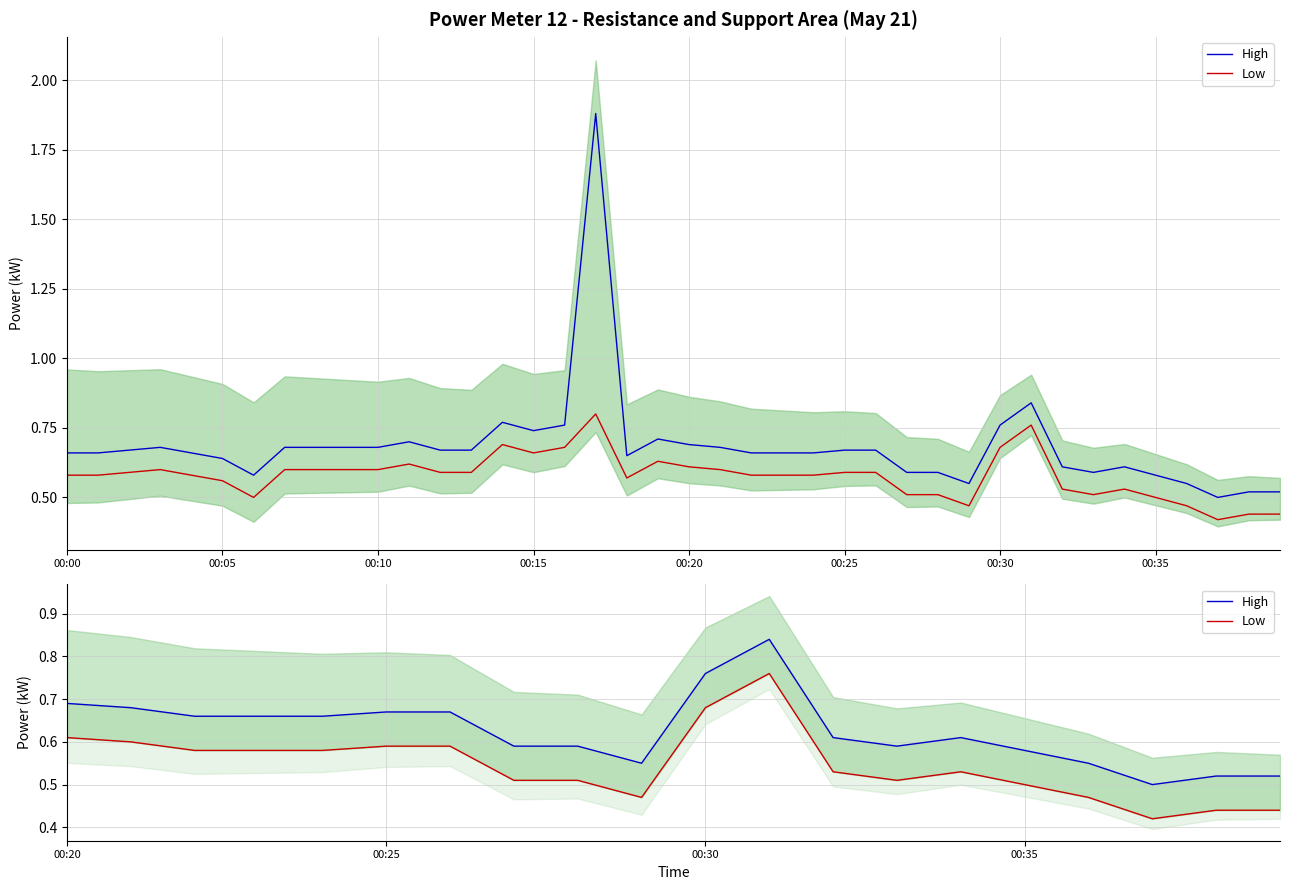

How many series are shown in this chart?

2